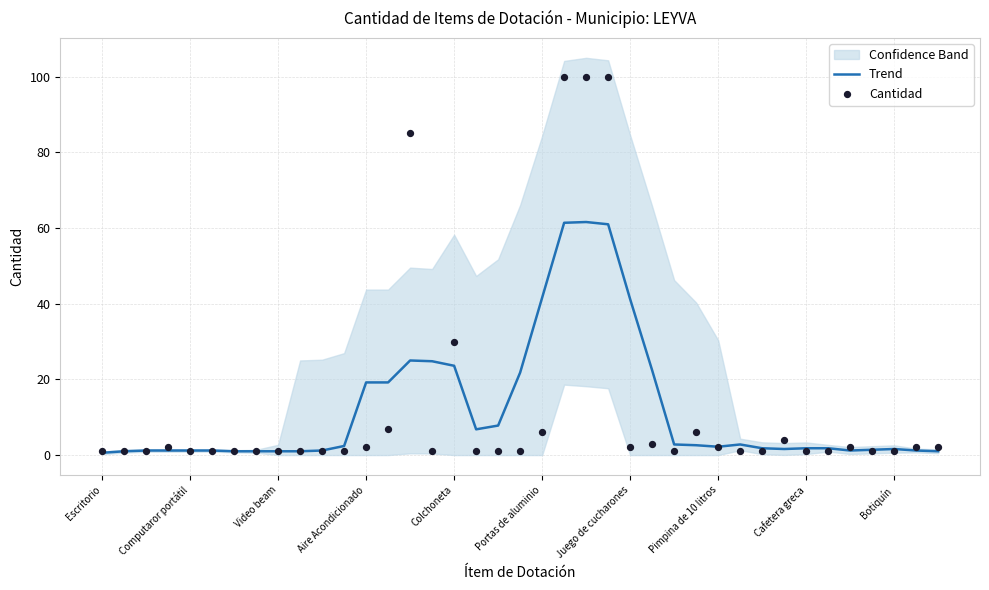

Which series has the widest spread of Y values?

Cantidad